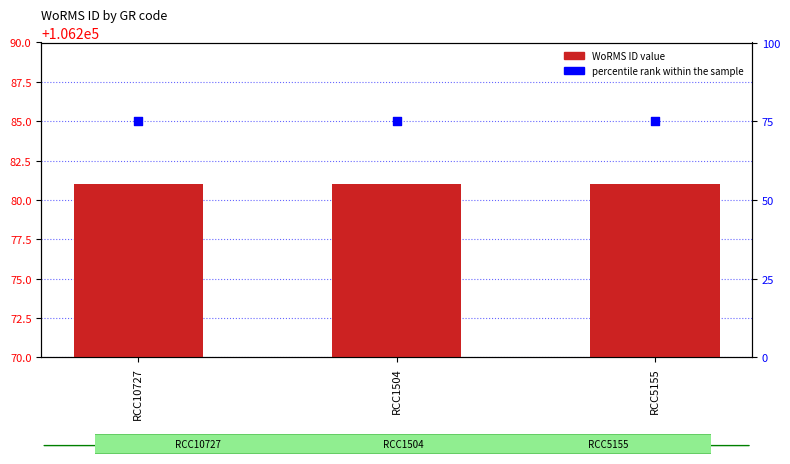

Which series reaches the maximum Y coordinate?

WoRMS ID